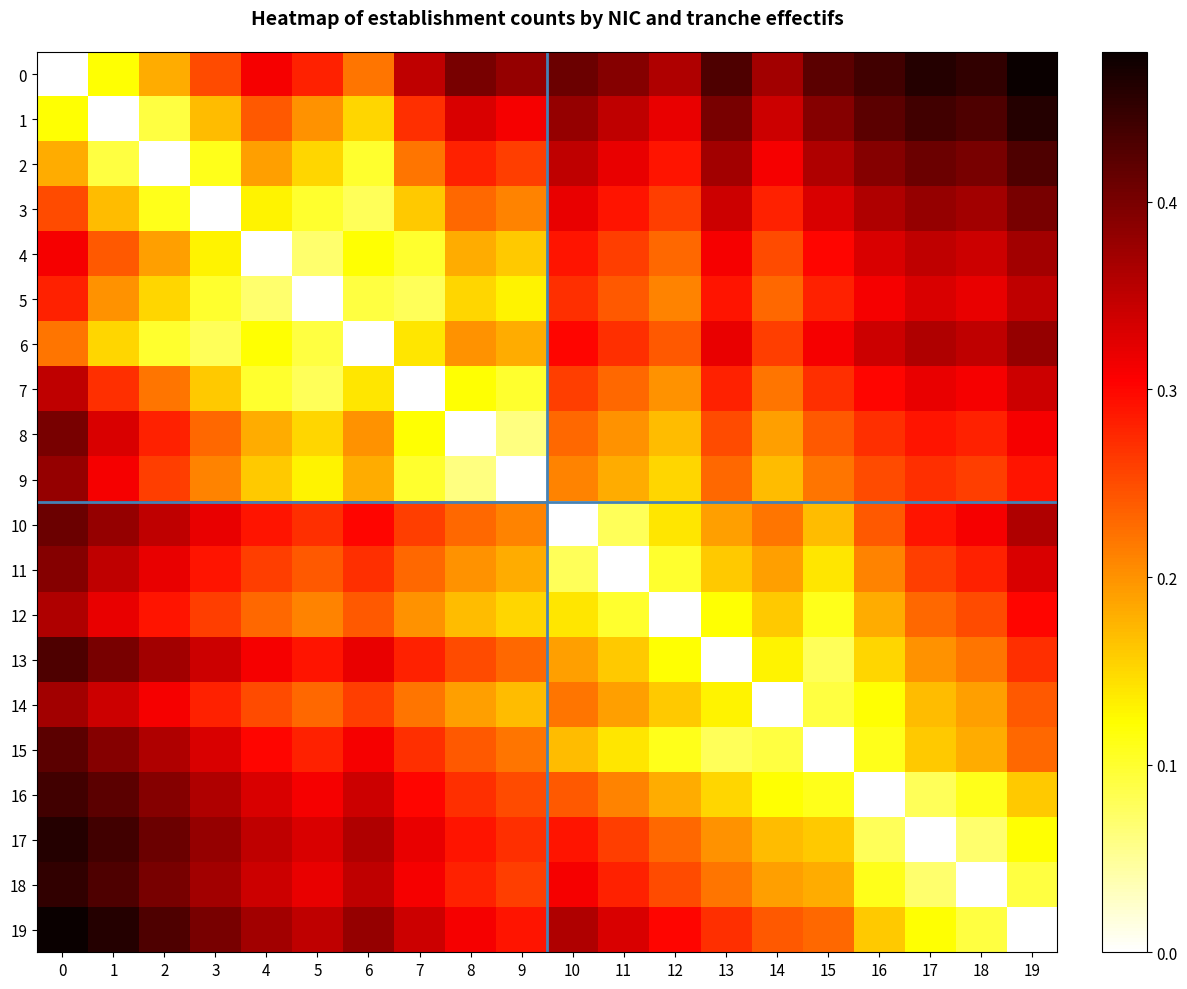

Which has a higher value, 18 or 3?

18